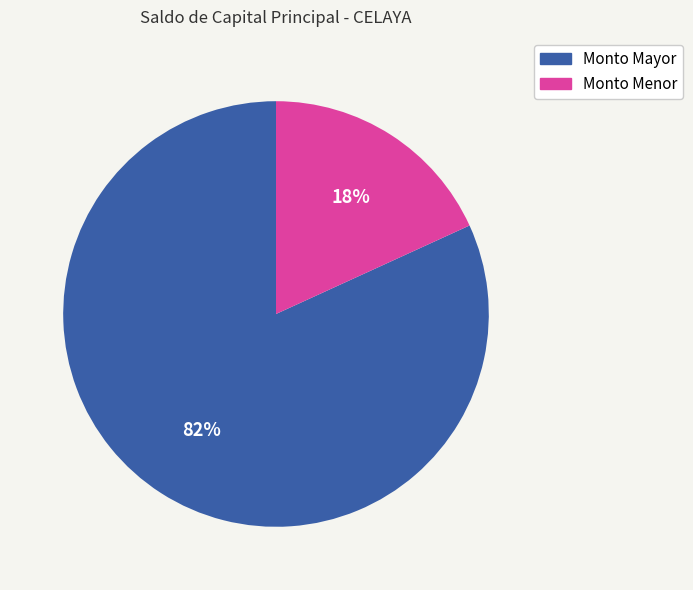

Is there a majority slice in this chart?

Yes